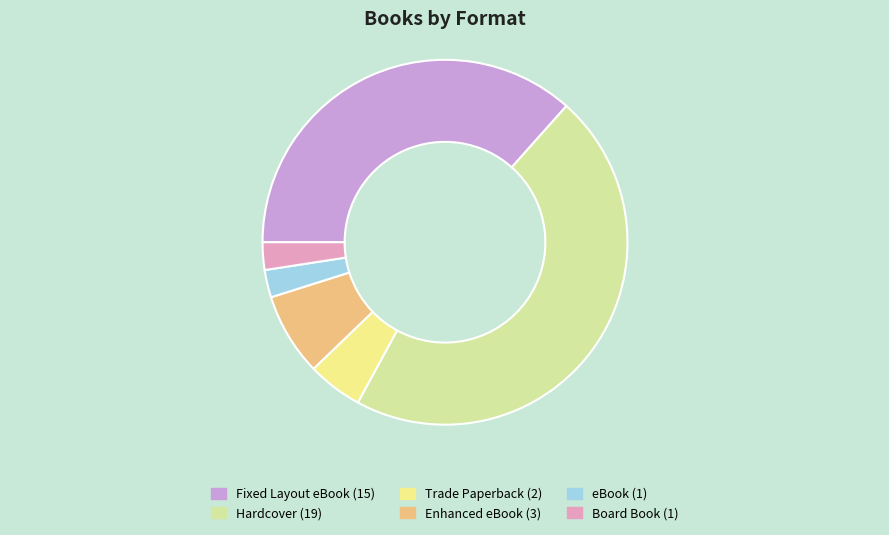

Combined, do Fixed Layout eBook and Board Book account for over 50%?

No